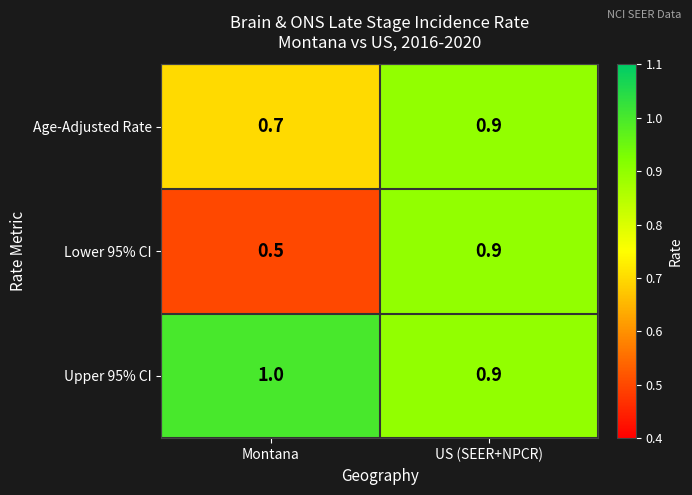

How many categories are shown in the chart?

2